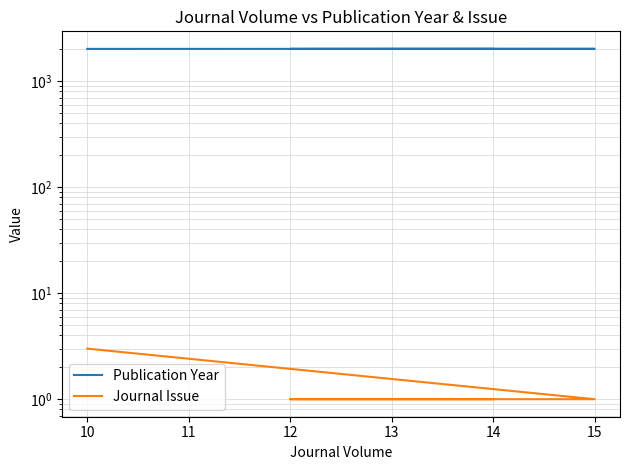

What is the total value across all series at 15?

2017